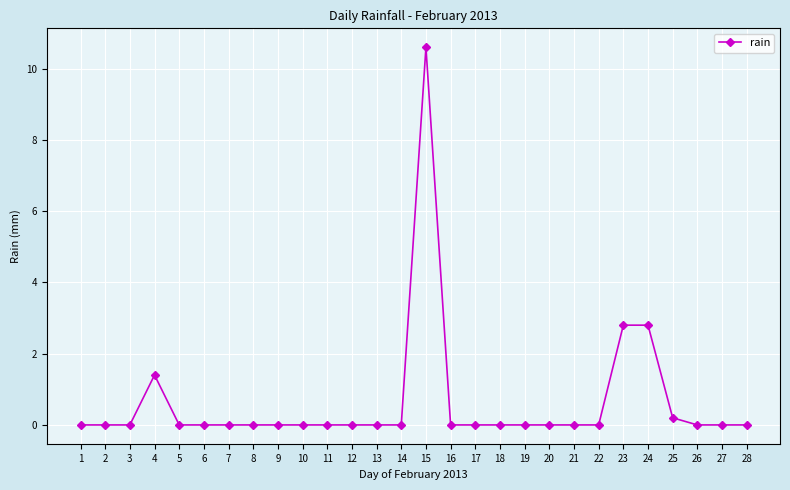

The chart shows a value of 0.0 at 3. True or false?

True